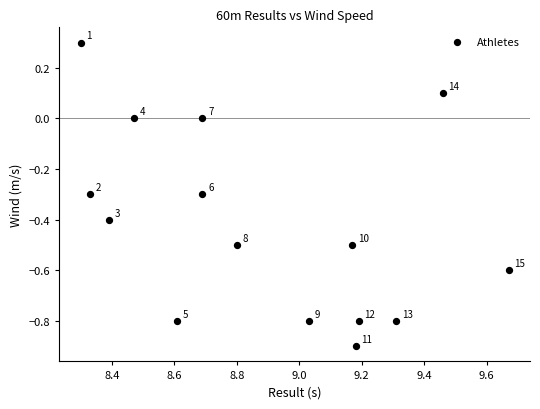

What is the range of X values (max minus min)?

1.4